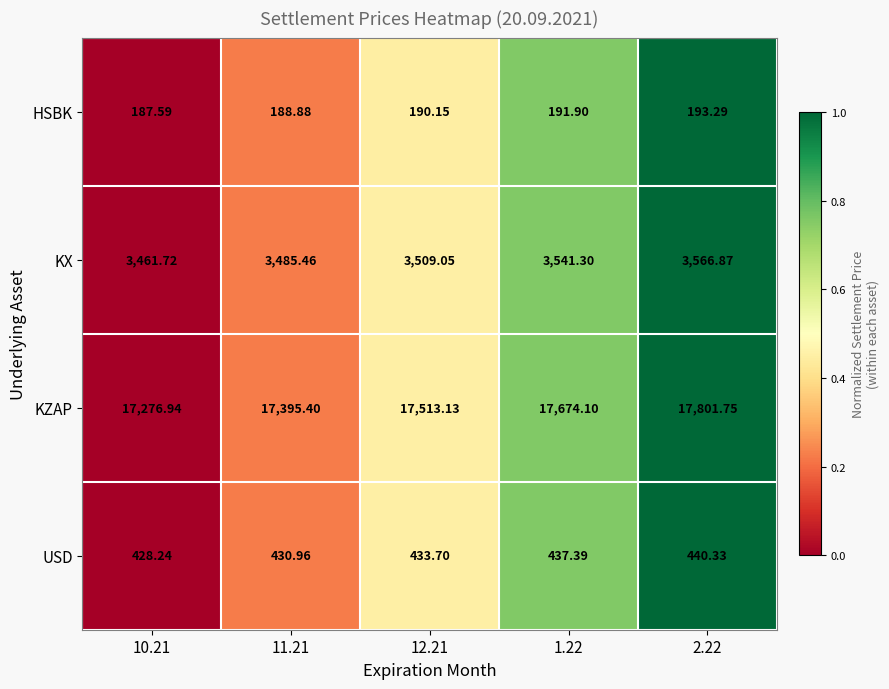

Rank the series by their maximum value, from lowest to highest.

HSBK, USD, KX, KZAP